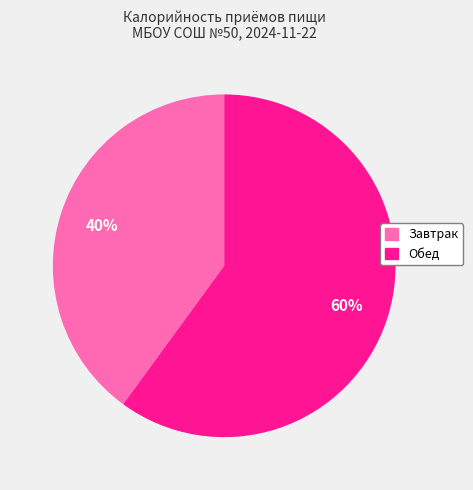

Which category has the biggest portion of the pie?

Обед